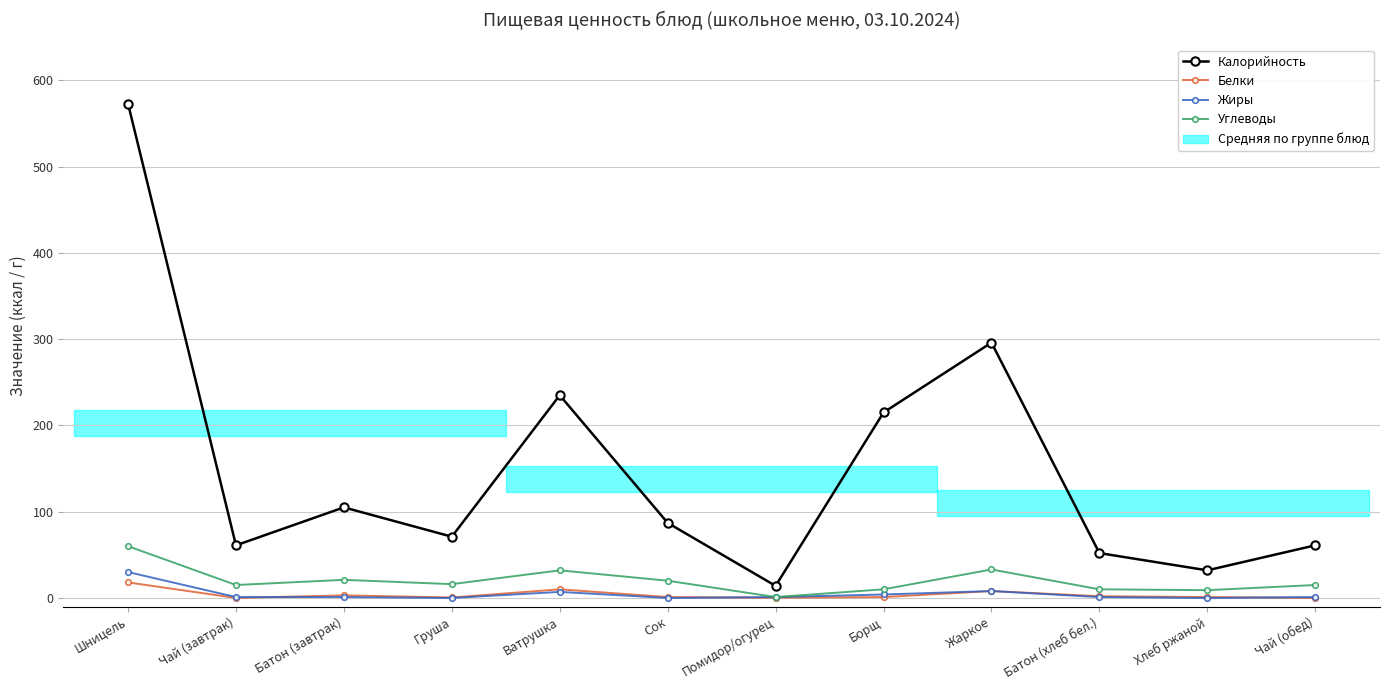

Rank the series at Чай (завтрак) from highest to lowest value.

Калорийность, Углеводы, Жиры, Белки